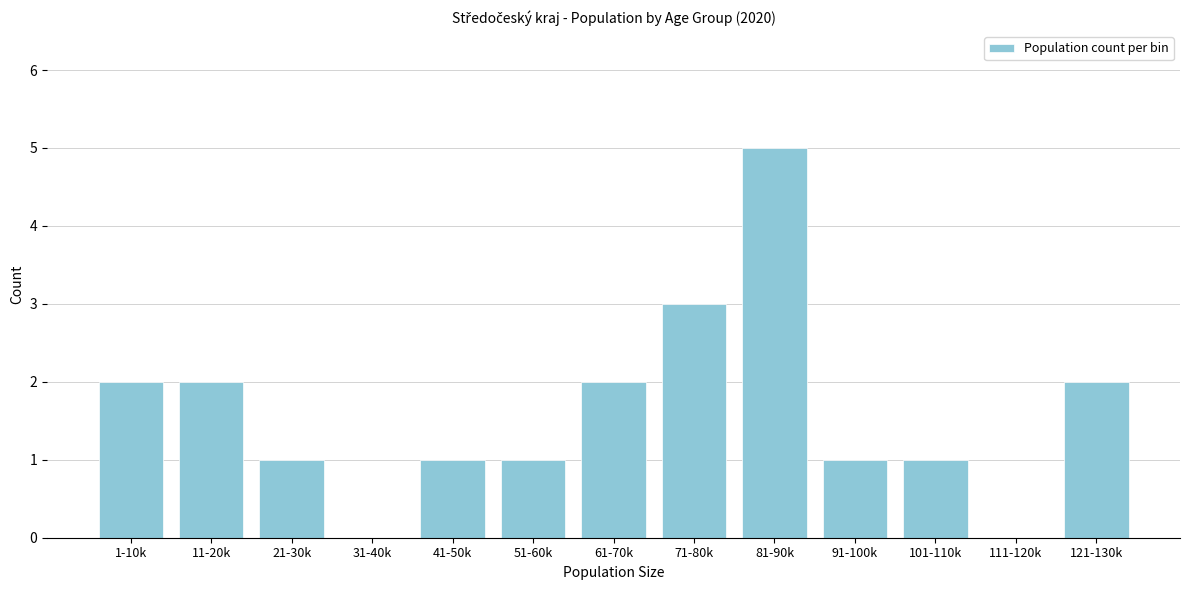

Reading left to right, transcribe all the data shown in this chart.

1-10k=2	11-20k=2	21-30k=1	31-40k=0	41-50k=1	51-60k=1	61-70k=2	71-80k=3	81-90k=5	91-100k=1	101-110k=1	111-120k=0	121-130k=2